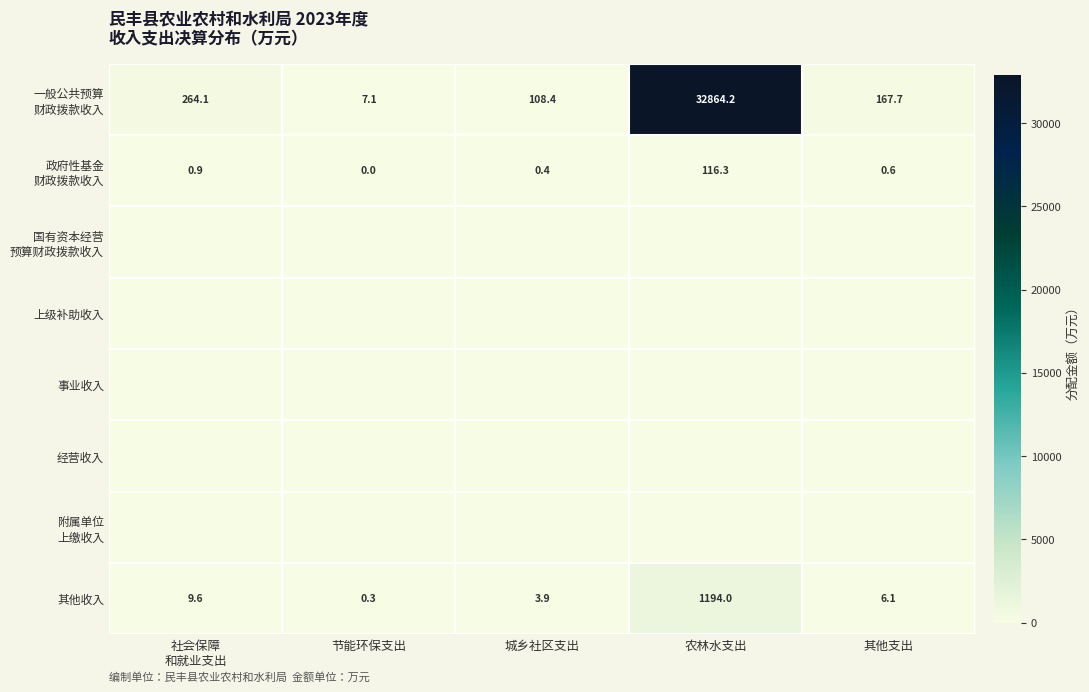

True or false: 其他收入 has a value of 1194.0 at 农林水支出.

True